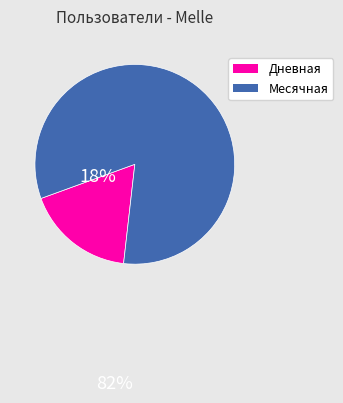

Count the number of slices in the pie.

2